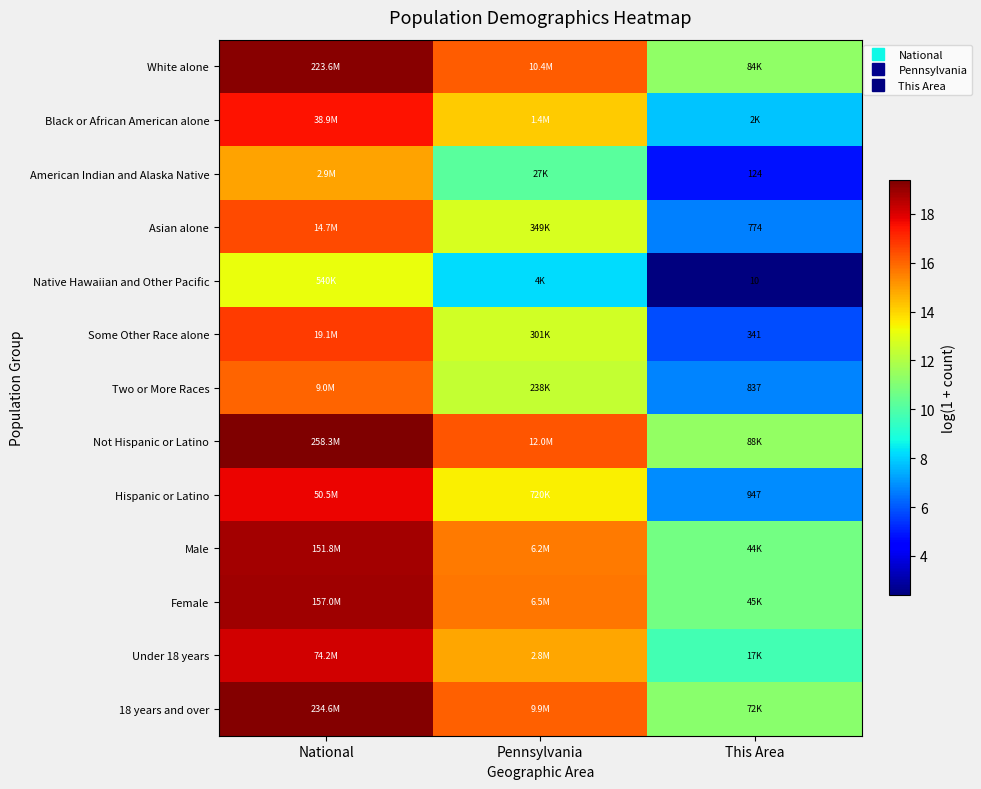

Which series has the largest total across all categories?

Not Hispanic or Latino